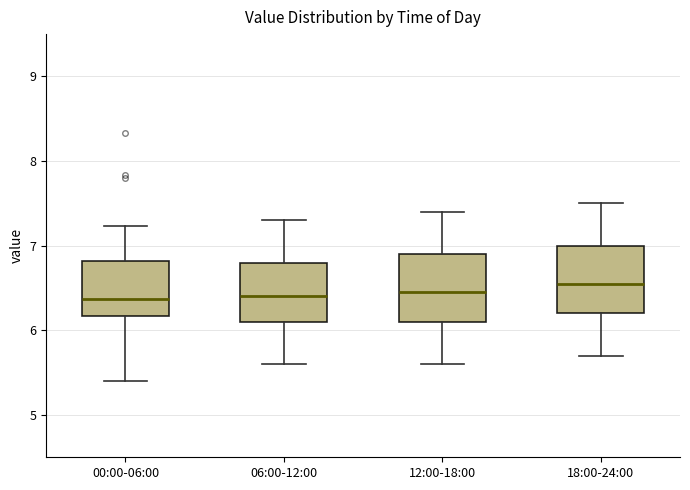

Reading left to right, transcribe this box plot: for each box, give where its median line is, the range the box spans, and where its two whiskers end, as read against the y-axis. The values are not printed on the chart, so give them approximately, as read against the axis.

00:00-06:00: median 6.4, box 6.2 to 6.8, whiskers 5.4 to 7.2
06:00-12:00: median 6.4, box 6.1 to 6.8, whiskers 5.6 to 7.3
12:00-18:00: median 6.5, box 6.1 to 6.9, whiskers 5.6 to 7.4
18:00-24:00: median 6.6, box 6.2 to 7.0, whiskers 5.7 to 7.5